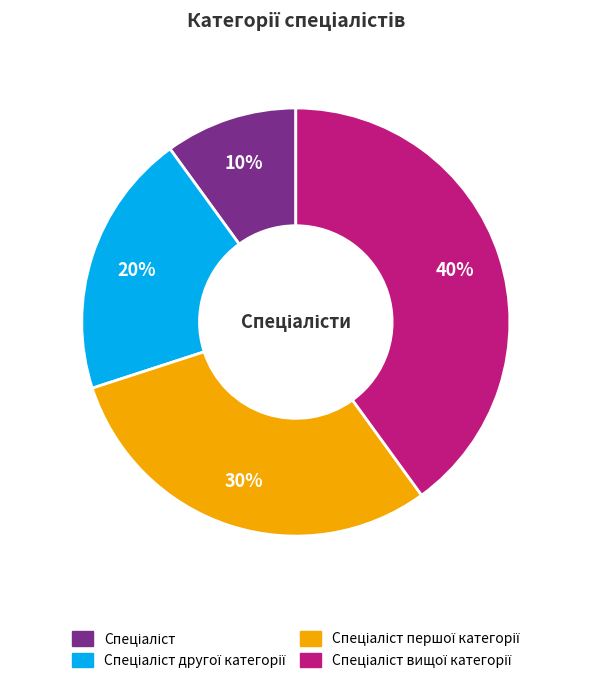

To the nearest percent, what is the difference between the largest and smallest slice percentages?

30%